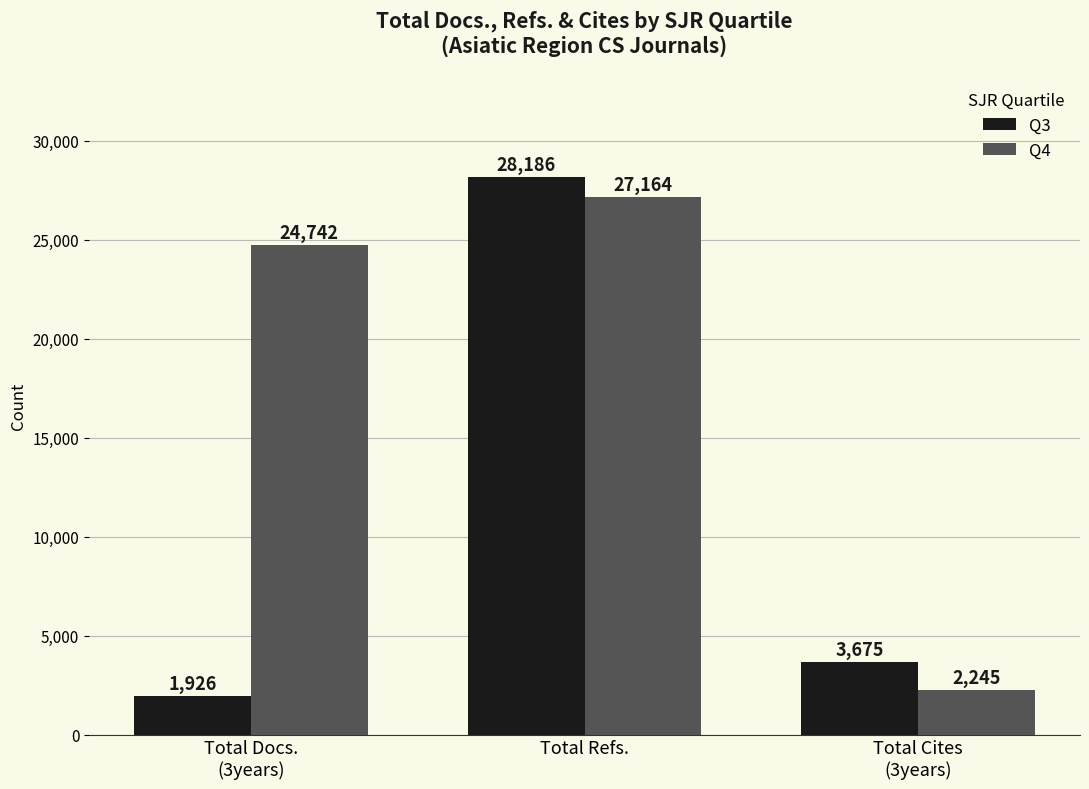

What is the difference between the highest and lowest values at Total Refs.?

1022